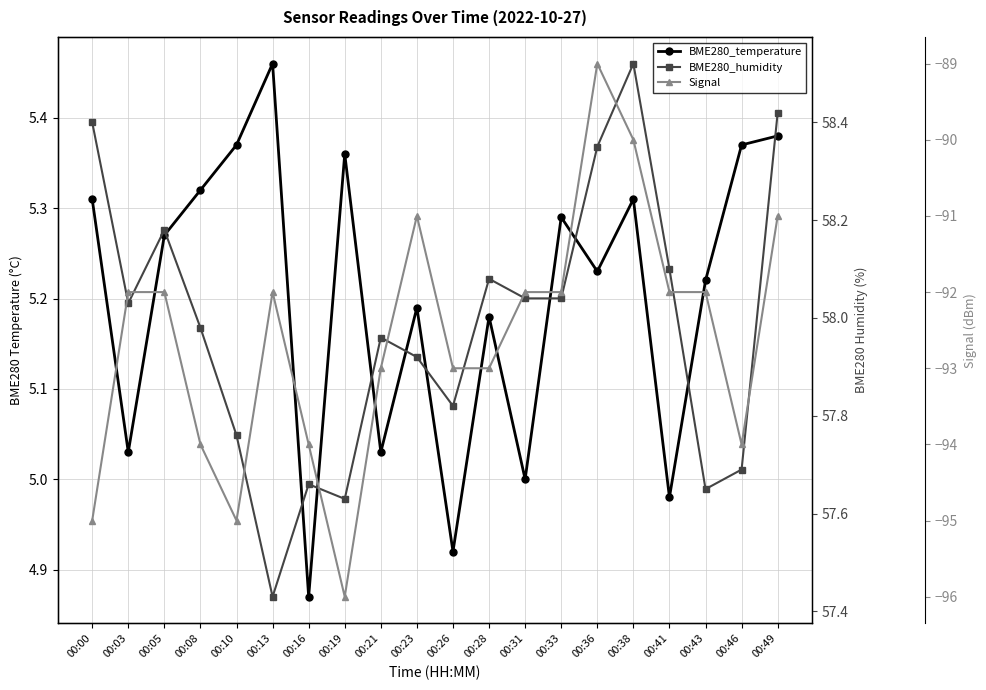

What is the highest value of the BME280_humidity series?

58.5